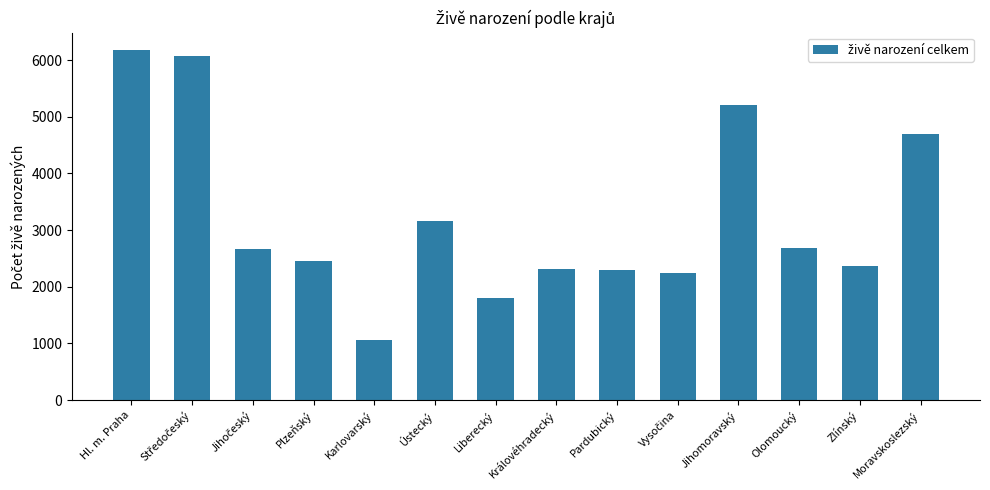

What is the change in value from Ústecký to Olomoucký?

-480